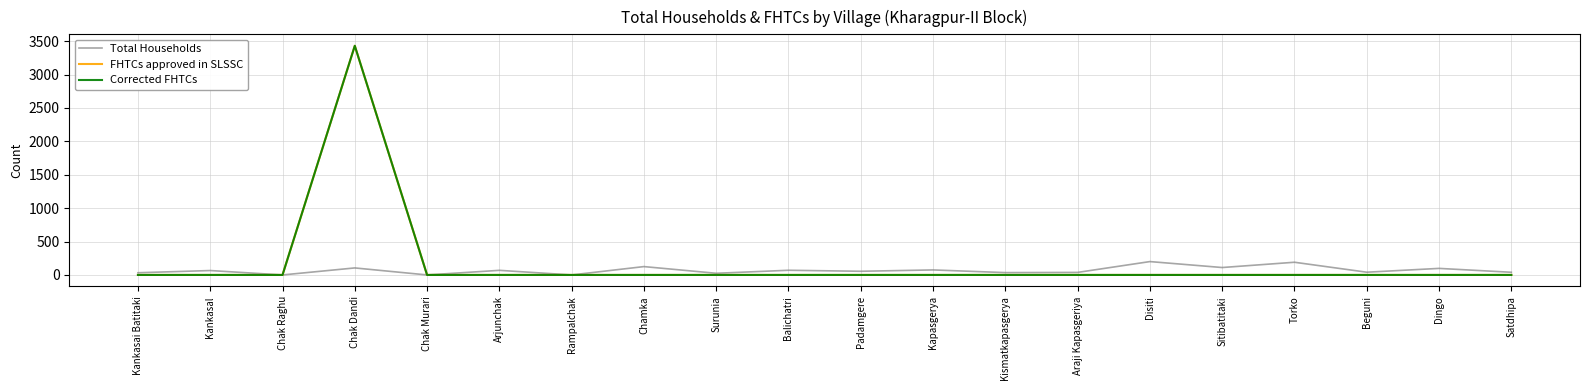

At how many categories does at least one series exceed 3207?

1